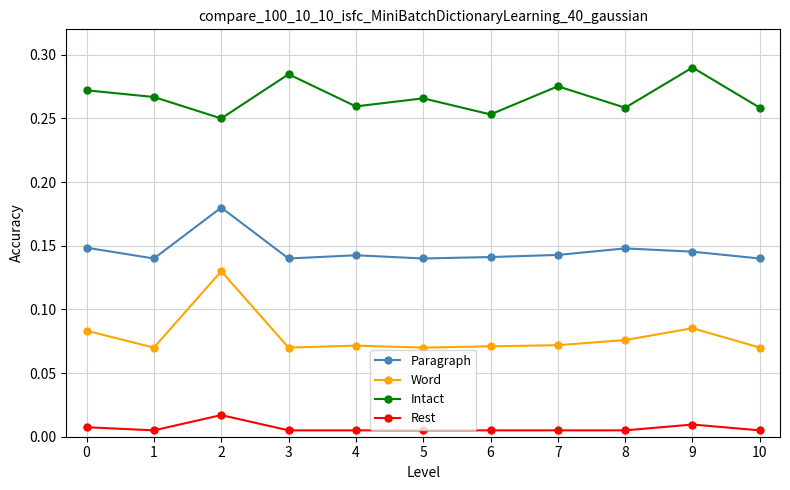

Where is the first local maximum for Paragraph?

2